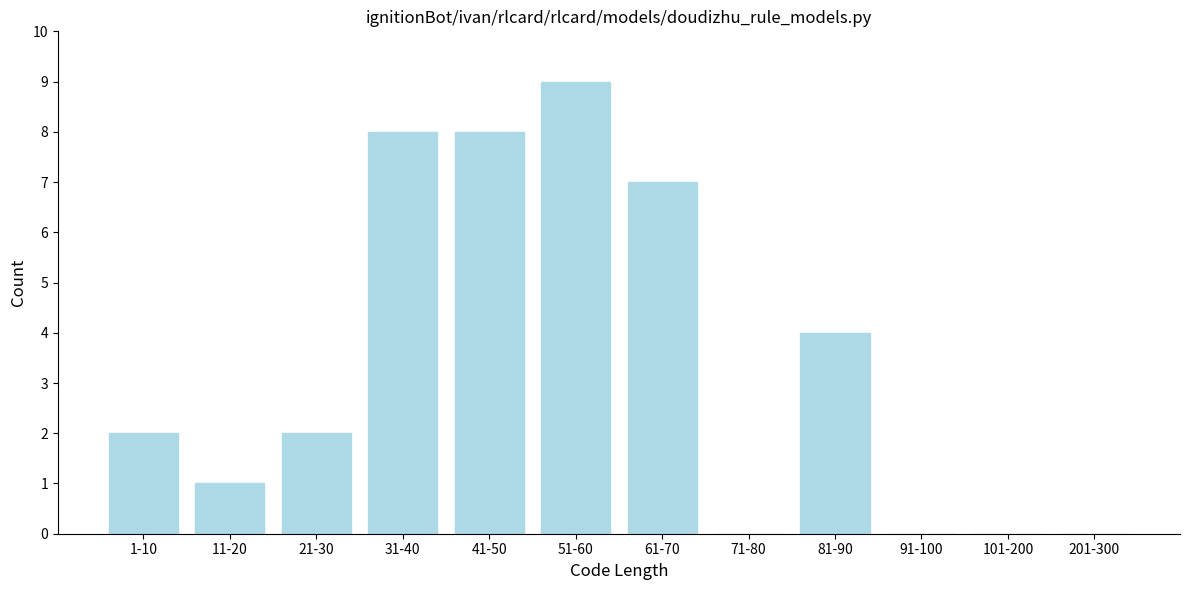

Reading right to left, what are all the values shown in this chart?

201-300=0	101-200=0	91-100=0	81-90=4	71-80=0	61-70=7	51-60=9	41-50=8	31-40=8	21-30=2	11-20=1	1-10=2